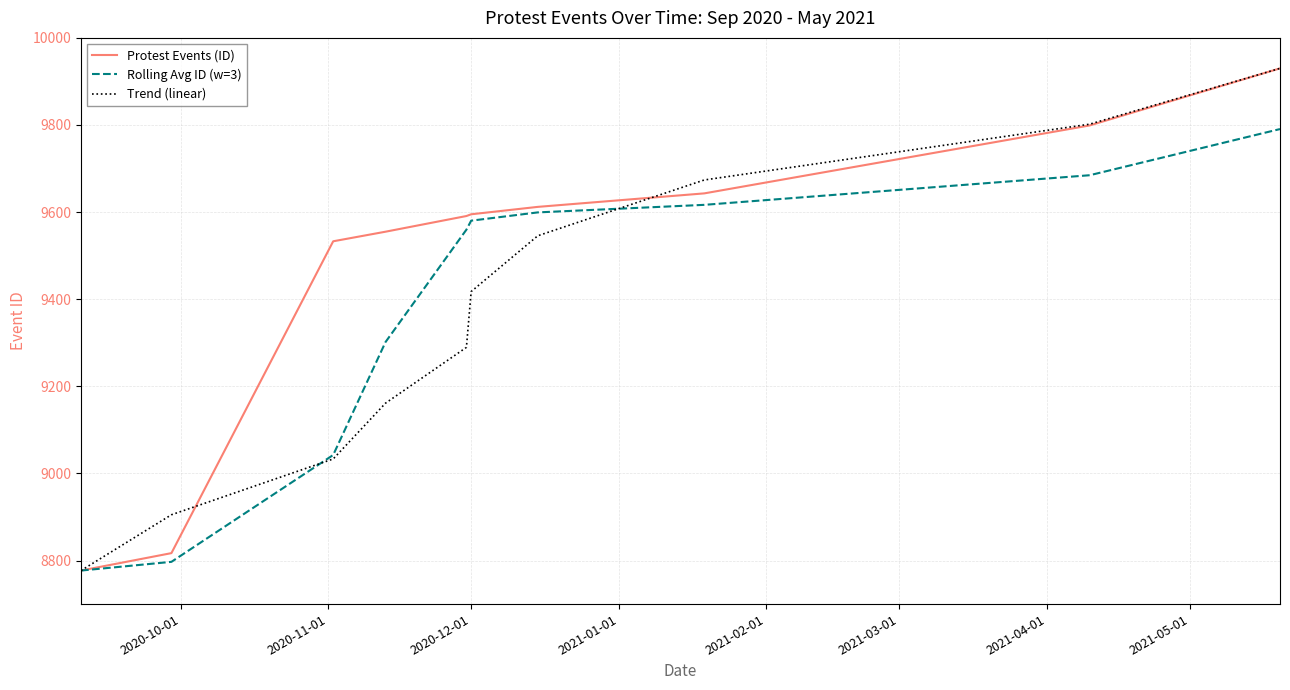

Does the chart display data point markers on the line(s)?

No